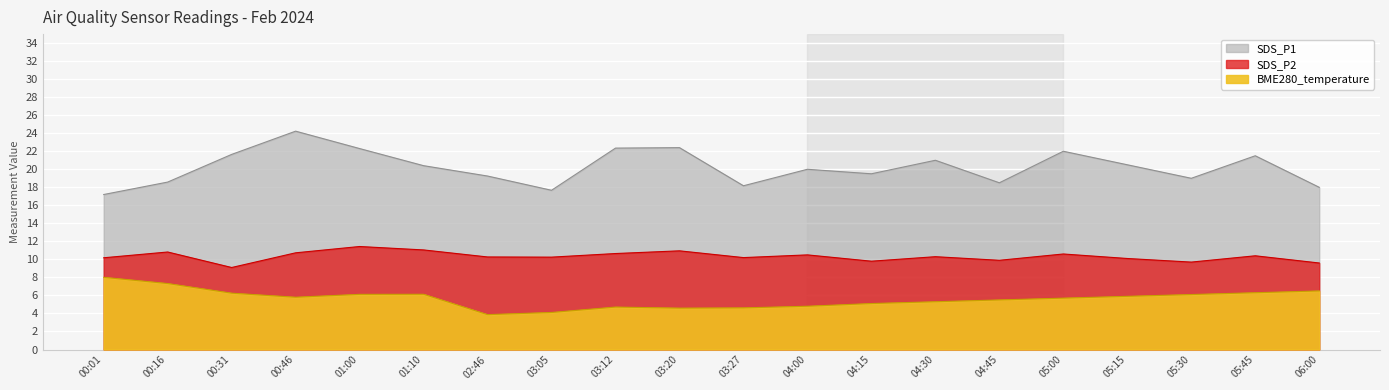

Where is the first local maximum for BME280_temperature?

01:10